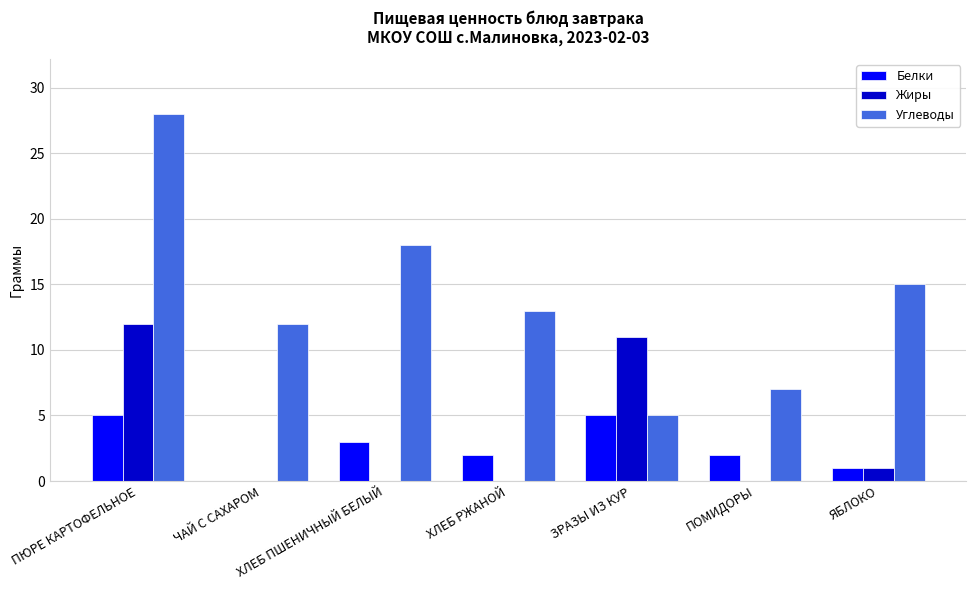

Are the bars grouped side by side (vs. stacked)?

Yes